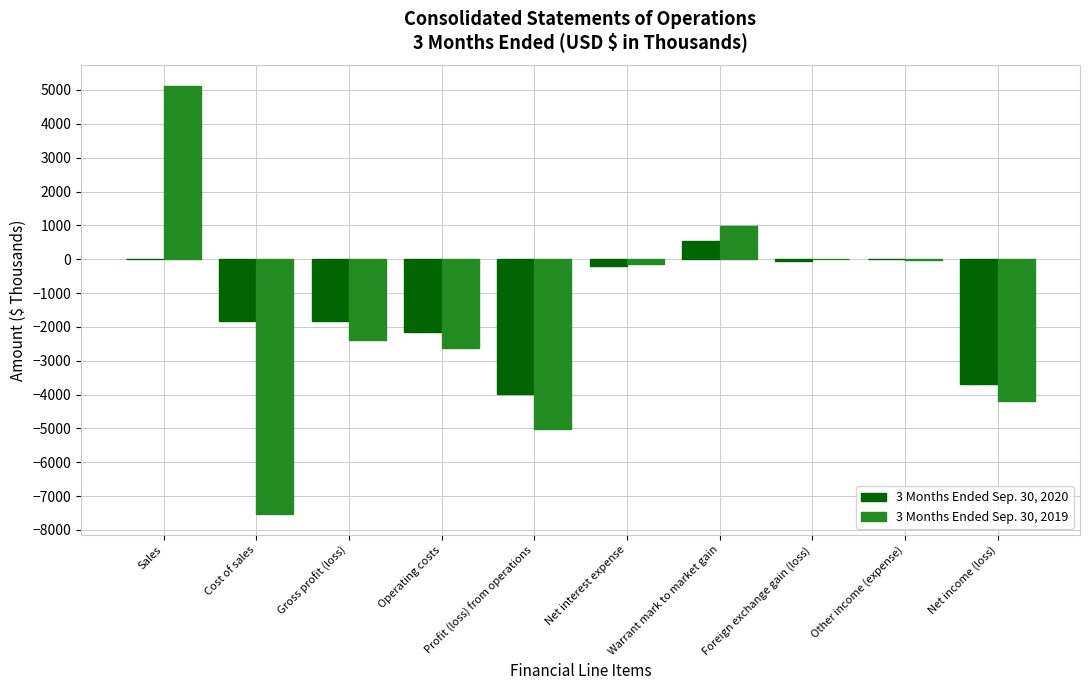

Are the bars horizontal?

No